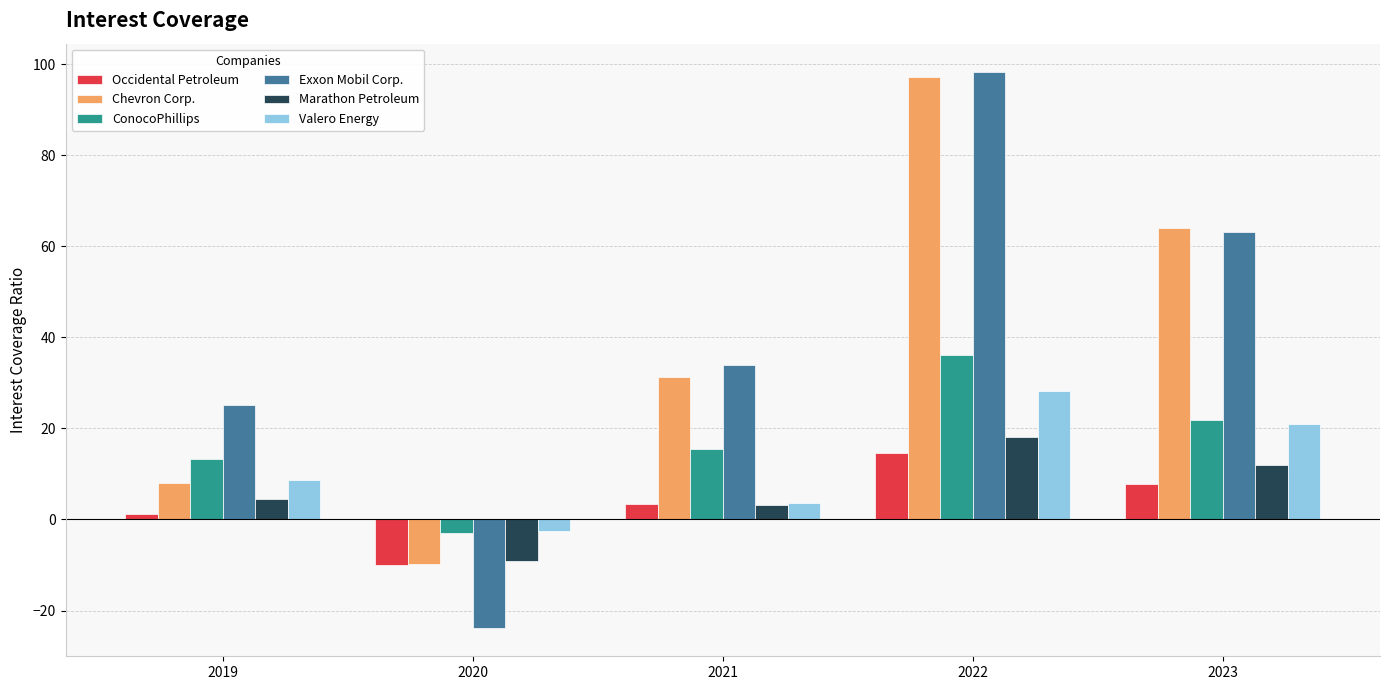

Reading right to left, extract all data points from this chart.

Occidental Petroleum: 7.8	14.7	3.3	-10.0	1.2
Chevron Corp.: 64.1	97.3	31.4	-9.7	7.9
ConocoPhillips: 21.9	36.1	15.4	-2.9	13.2
Exxon Mobil Corp.: 63.2	98.4	34.0	-23.9	25.2
Marathon Petroleum: 12.1	18.1	3.2	-9.2	4.5
Valero Energy: 20.9	28.2	3.6	-2.6	8.7